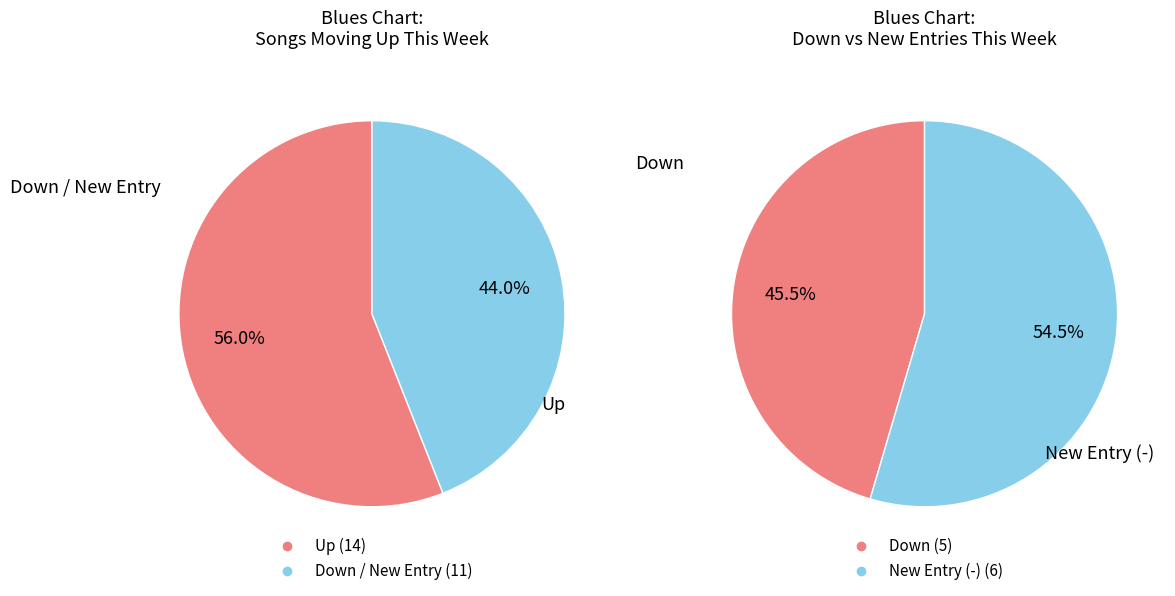

Combined, what portion of the pie is down and up?

76.0%